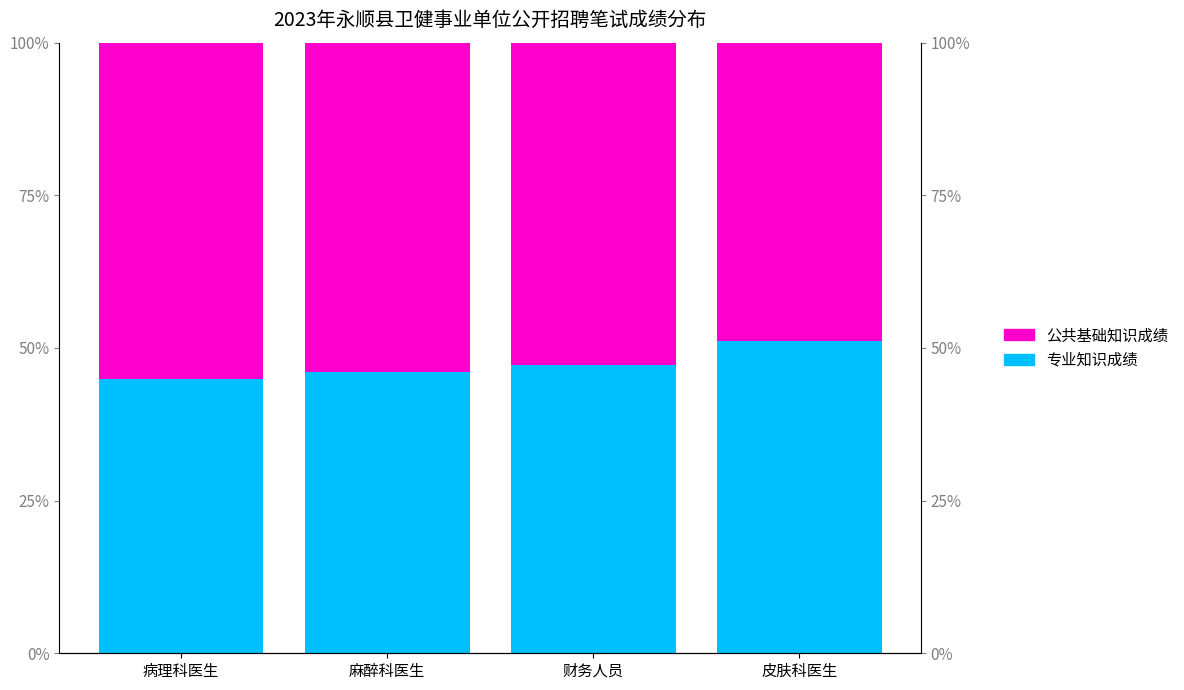

What is the spread (max minus min) of values at 财务人员?

5.5